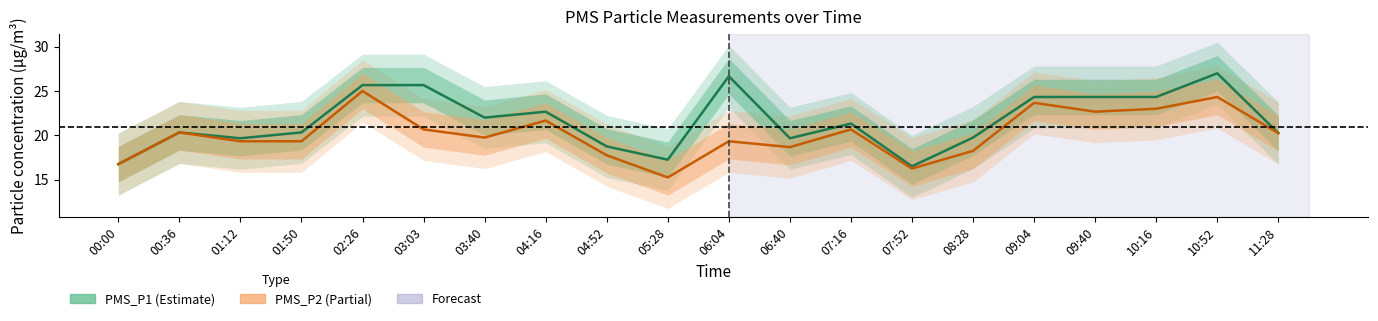

What position from the left is 05:28?

10